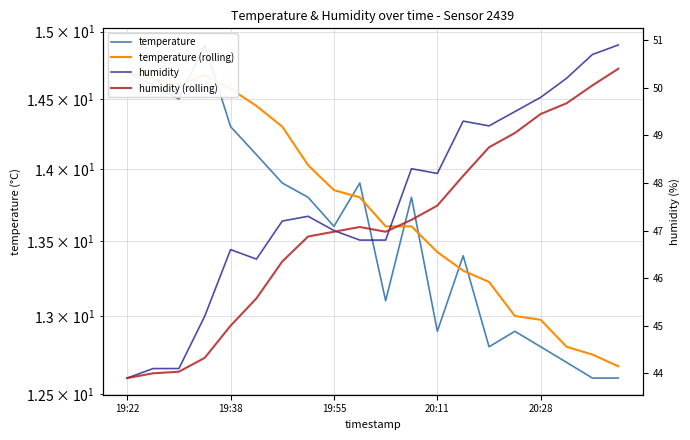

The value of temperature at 15 is 12.9. True or false?

True